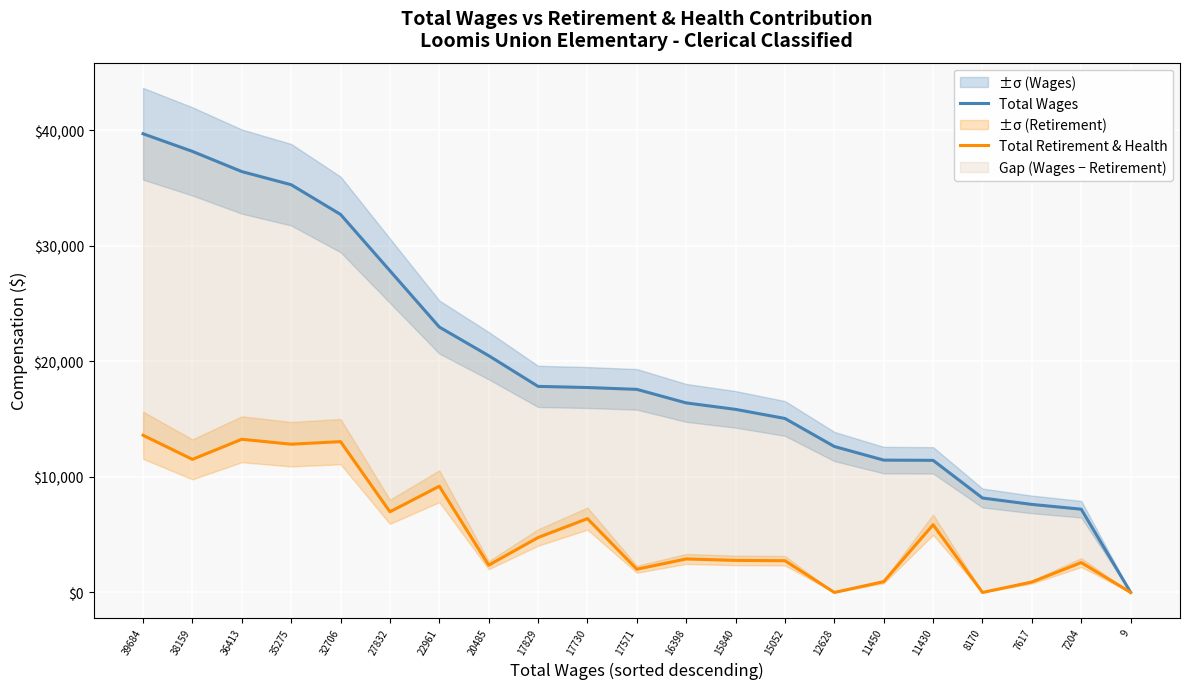

Which series has the largest range (max minus min)?

Total Wages